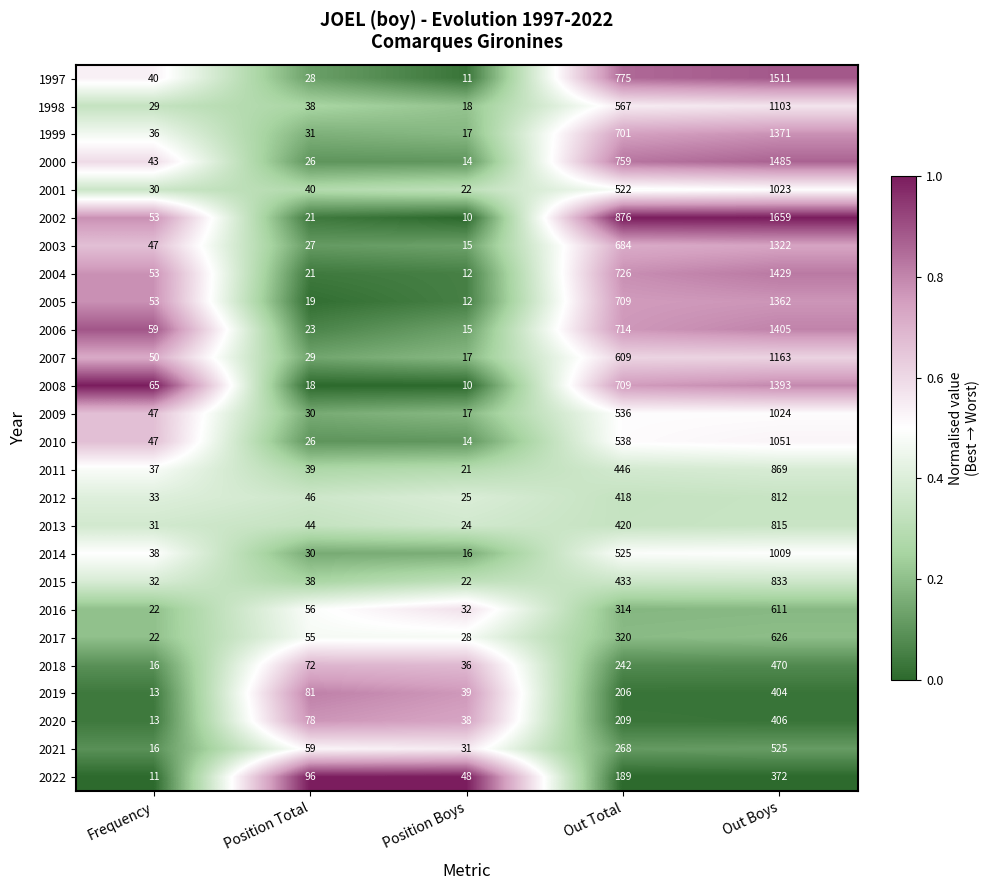

Rank the series at Out Boys from highest to lowest value.

2002, 1997, 2000, 2004, 2006, 2008, 1999, 2005, 2003, 2007, 1998, 2010, 2009, 2001, 2014, 2011, 2015, 2013, 2012, 2017, 2016, 2021, 2018, 2020, 2019, 2022